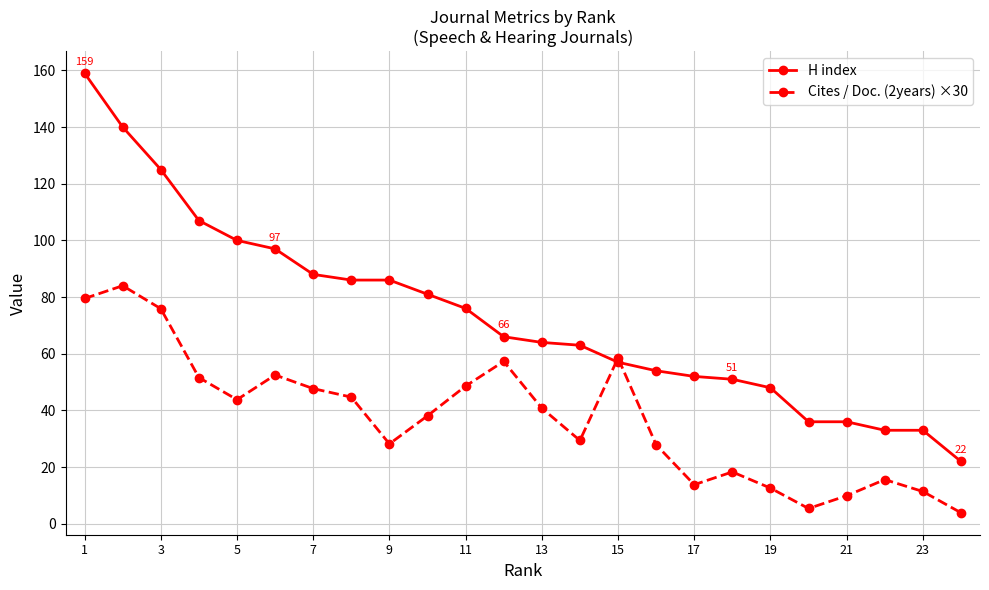

What is the maximum value for Cites / Doc. (2years) ×30?

84.0